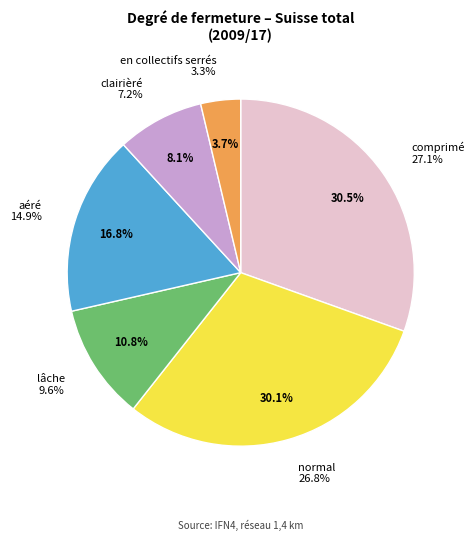

Is it true that clairièré is 1% of the pie?

False